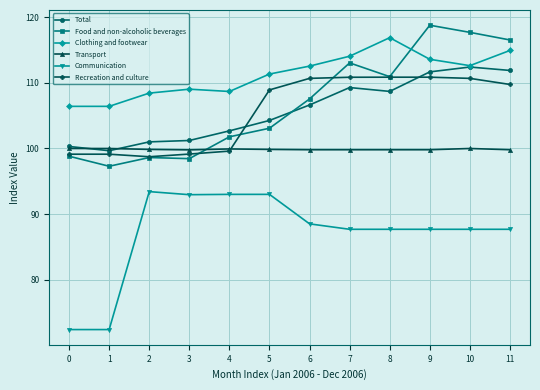

The Transport series shows 99.8 at 9. True or false?

True